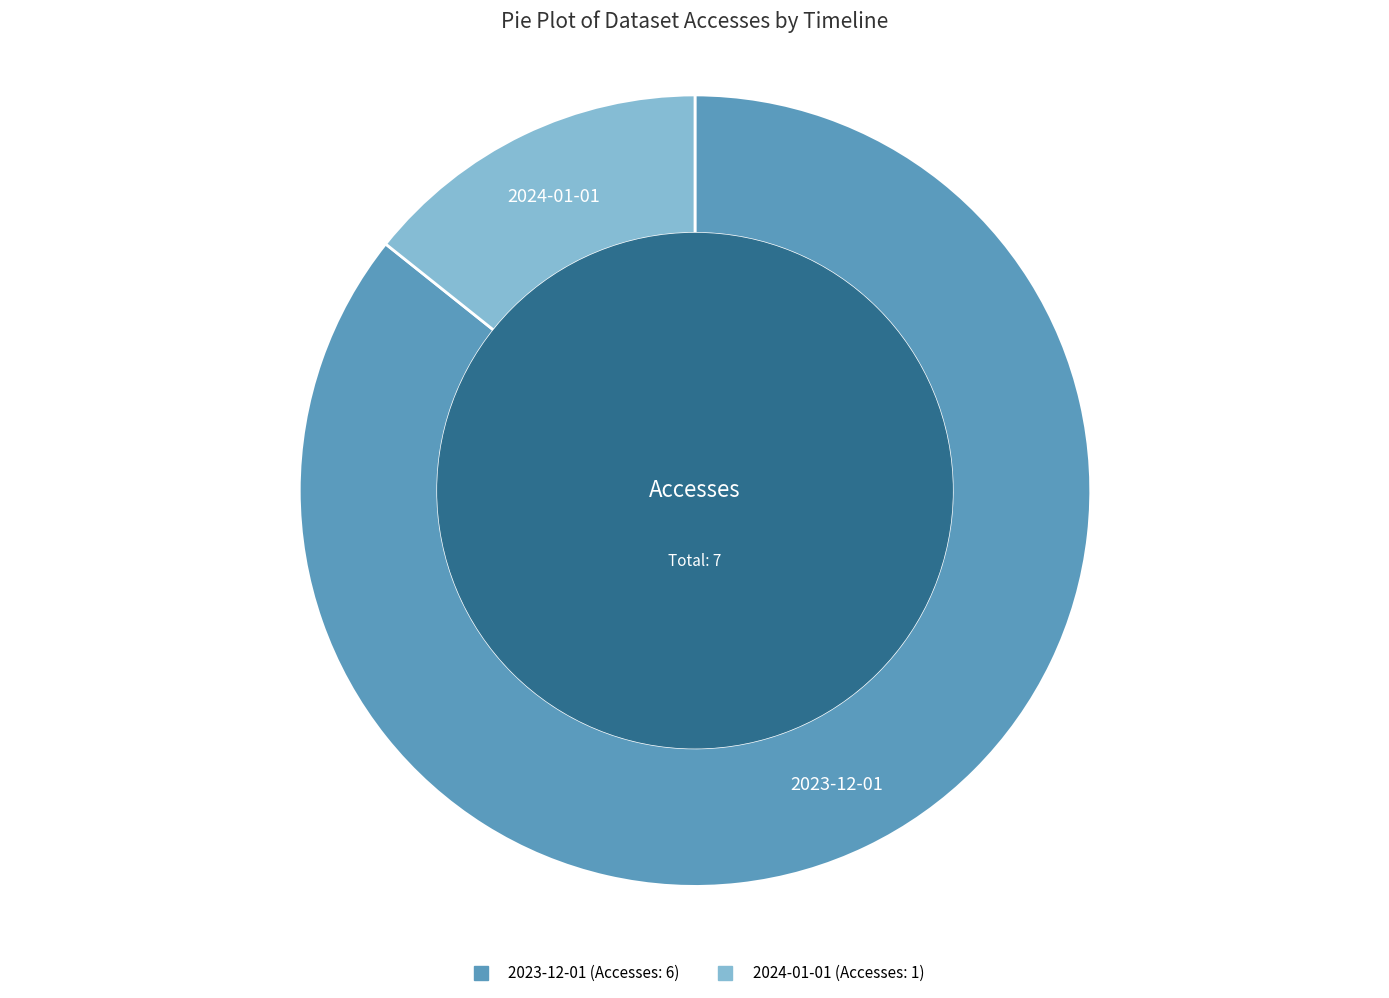

Combined, do 2023-12-01 and 2024-01-01 account for over 50%?

Yes